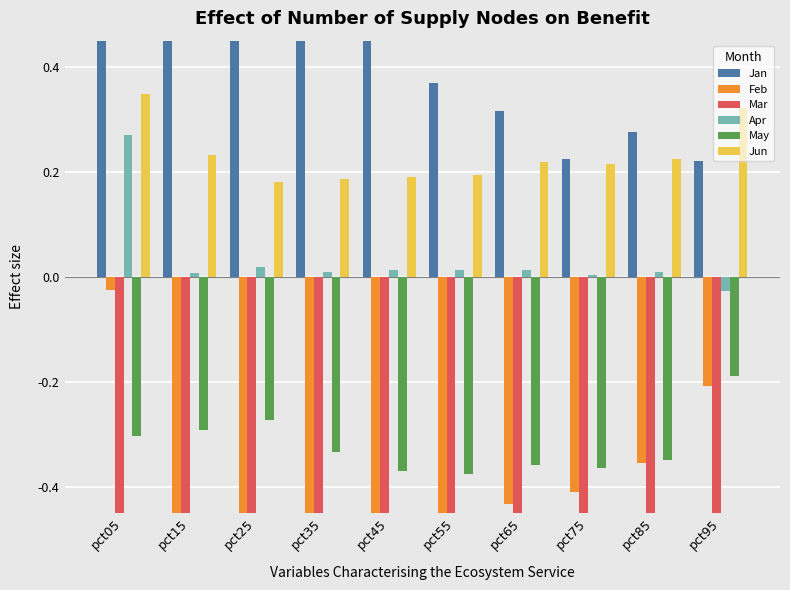

True or false: May has a value of -0.6 at pct55.

False